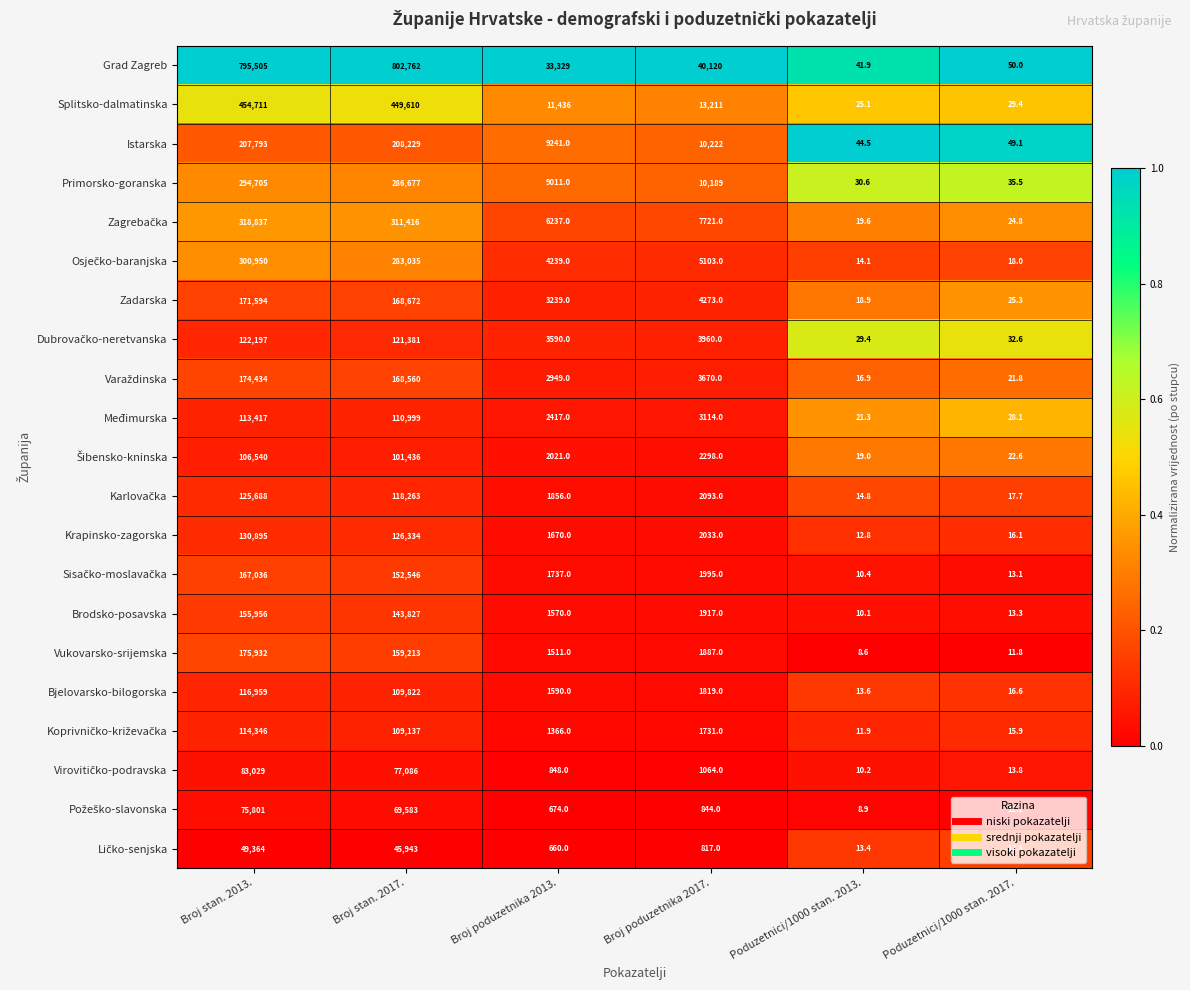

At which category does the chart reach its minimum across all series?

Poduzetnici/1000 stan. 2013.